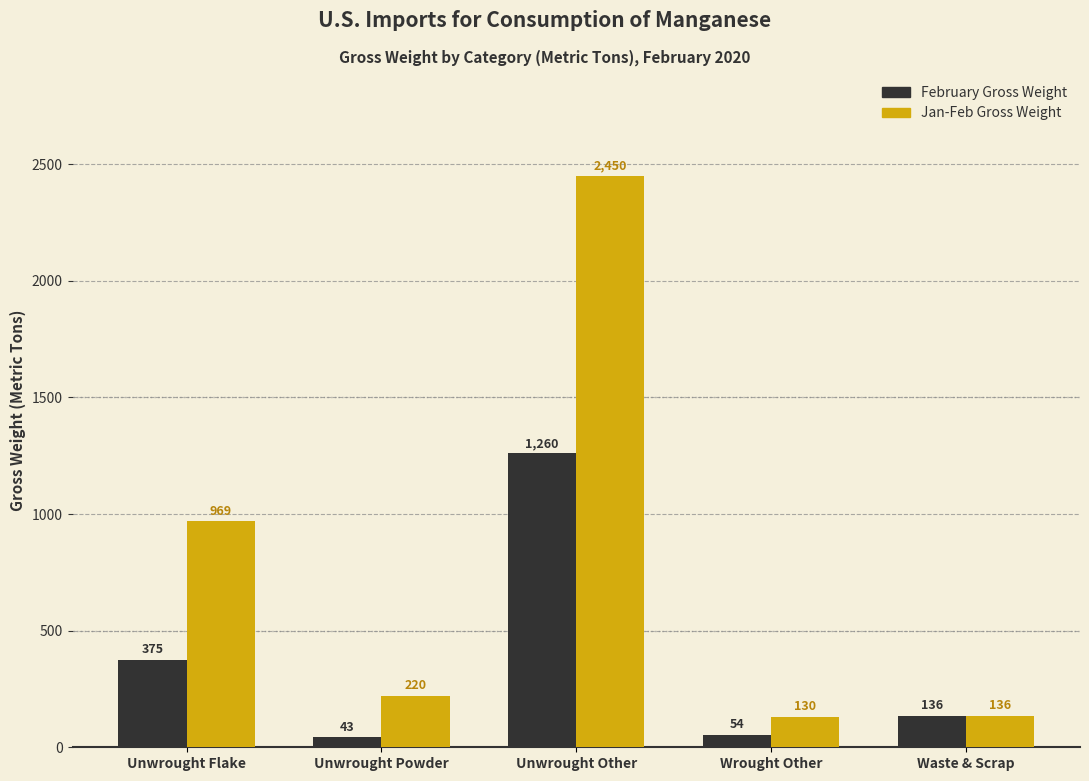

At which category is the sum across all series the highest?

Unwrought Other